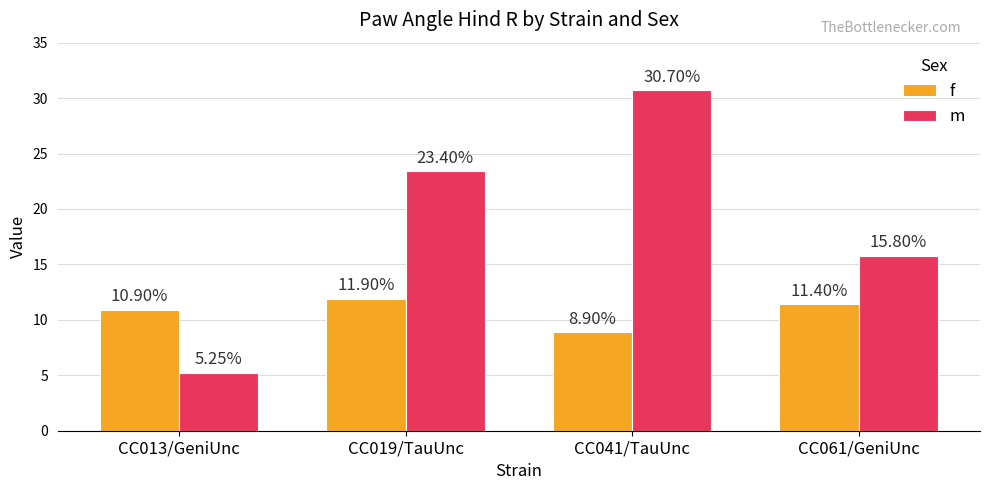

Which series has the largest total across all categories?

m